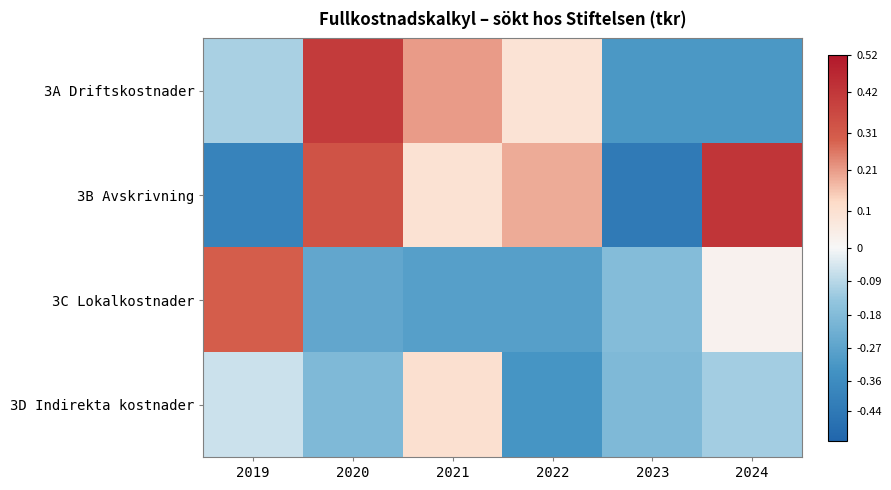

Which series has the largest total across all categories?

3B Avskrivning